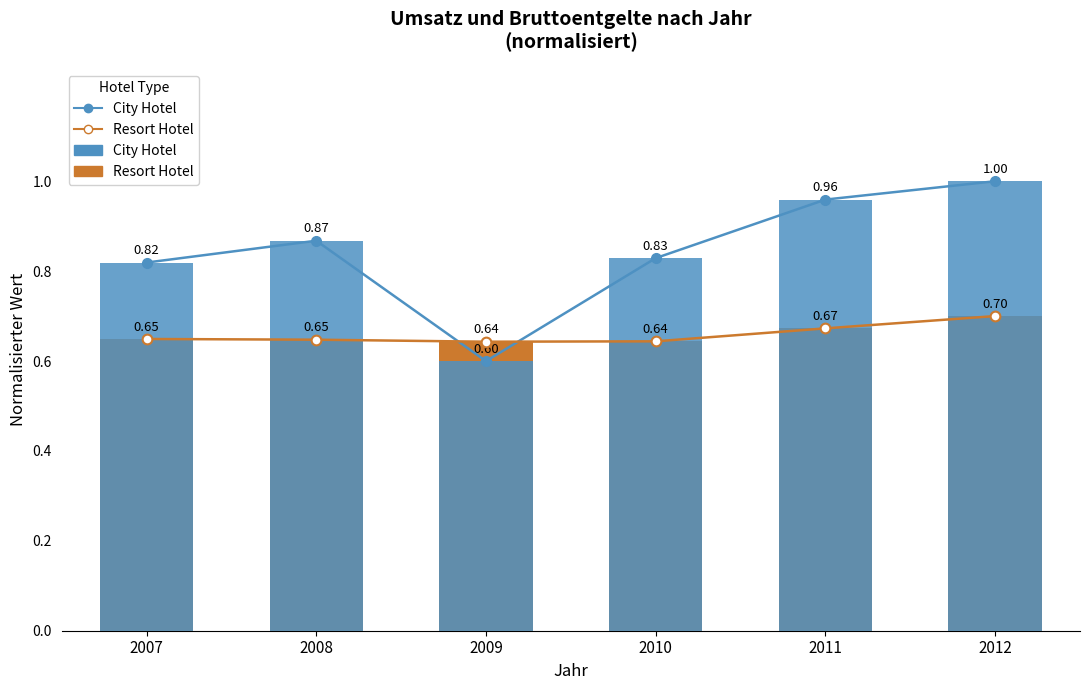

Which category has the highest value across all series?

2012